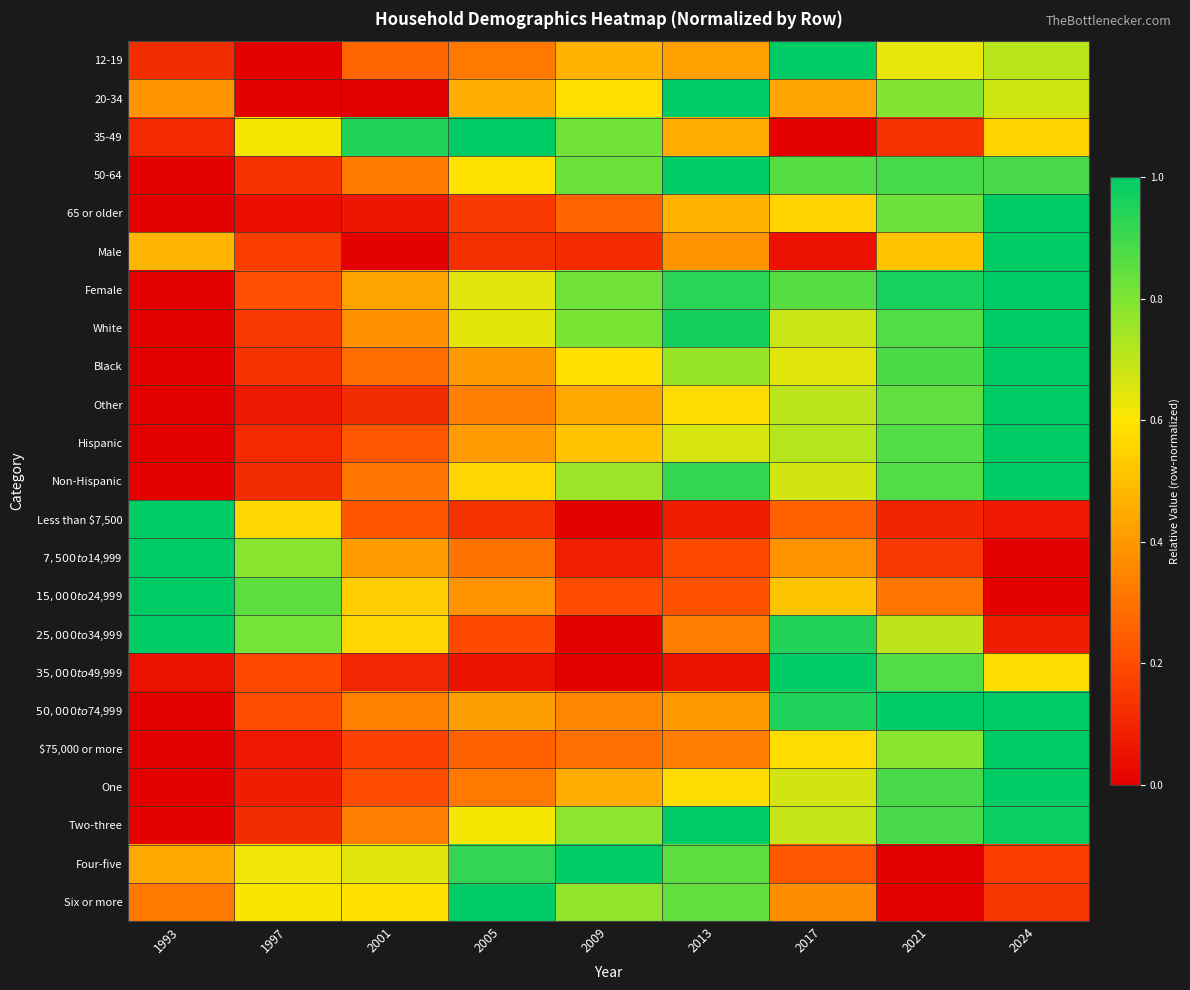

Which series changed the most between 1997 and 2005?

$25,000 to $34,999